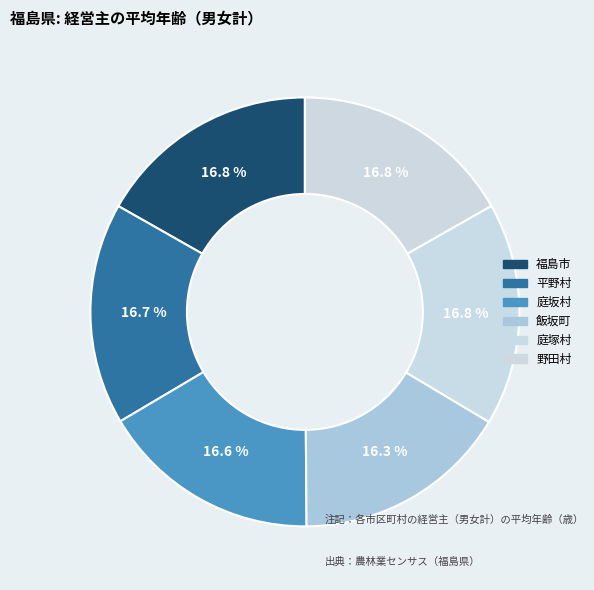

How many segments does this pie chart have?

6